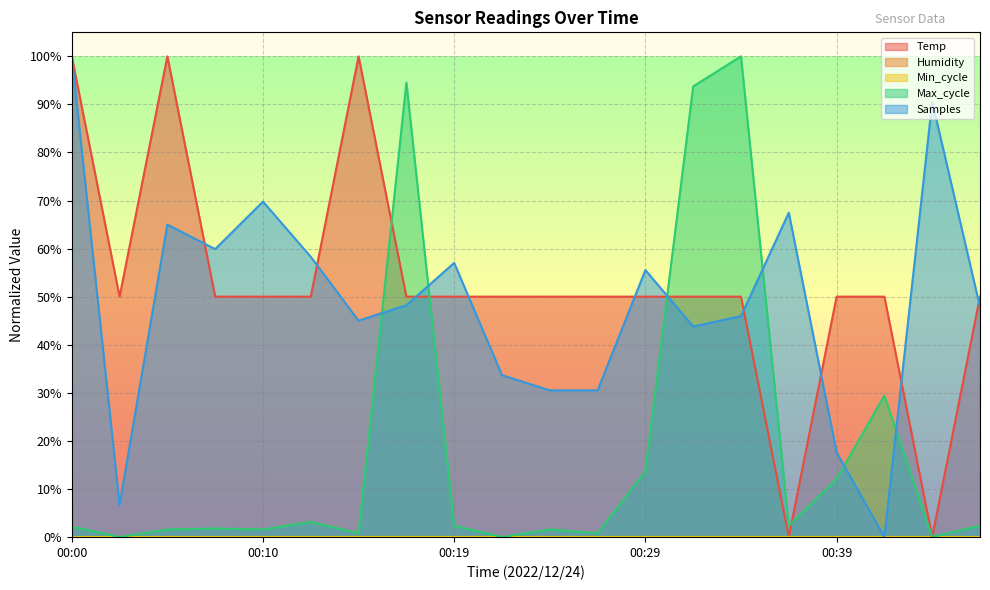

True or false: Max_cycle and Samples cross at least once.

True